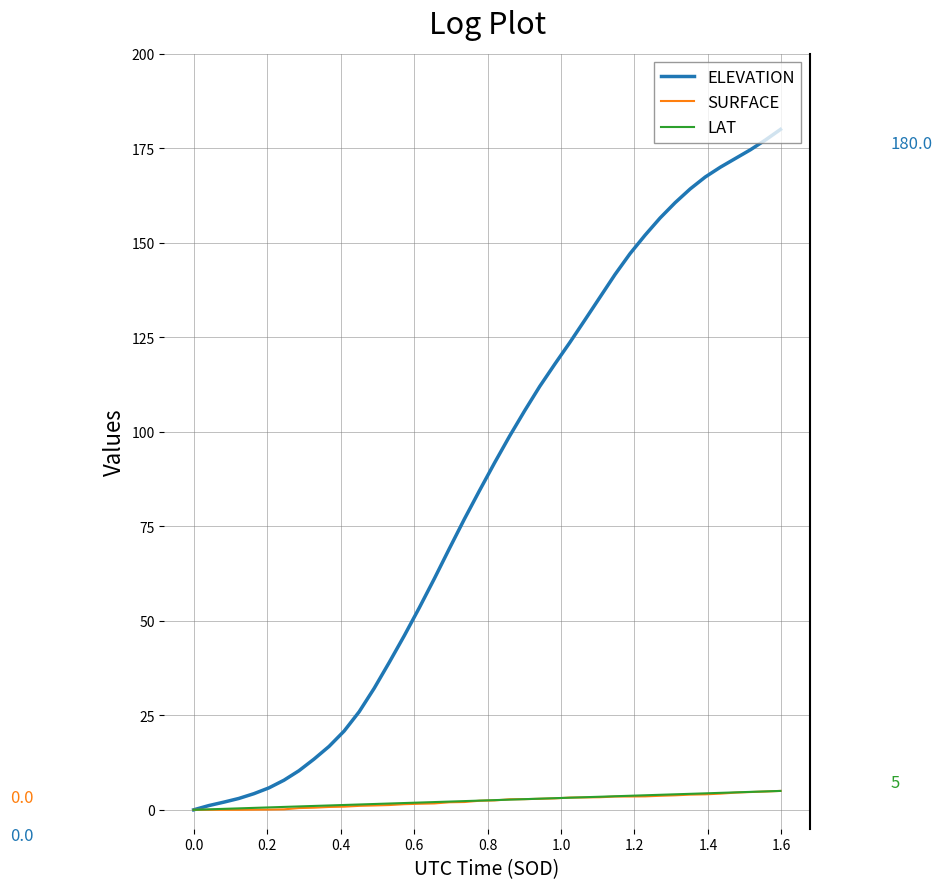

Which series has the widest spread of values?

ELEVATION